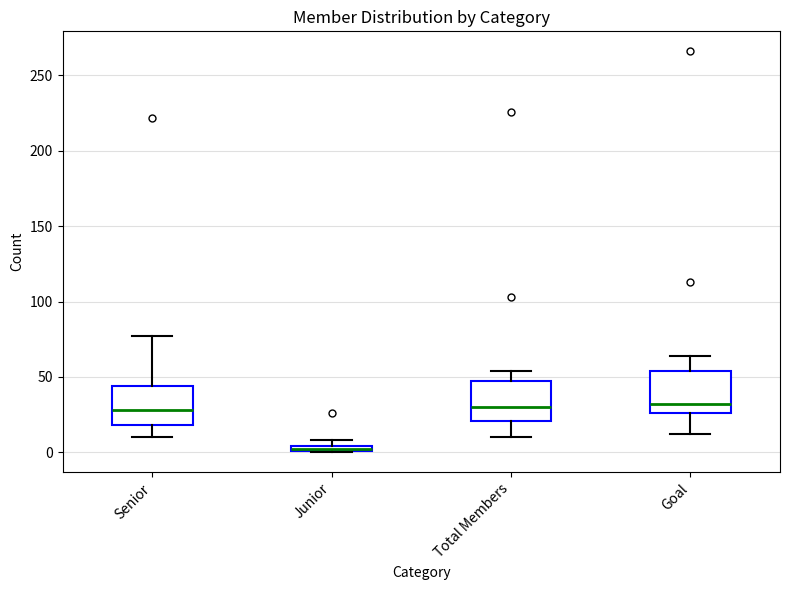

Where does the upper whisker of the box for Goal end on the y-axis? The values are not printed on the chart, so give them approximately, as read against the axis.

65